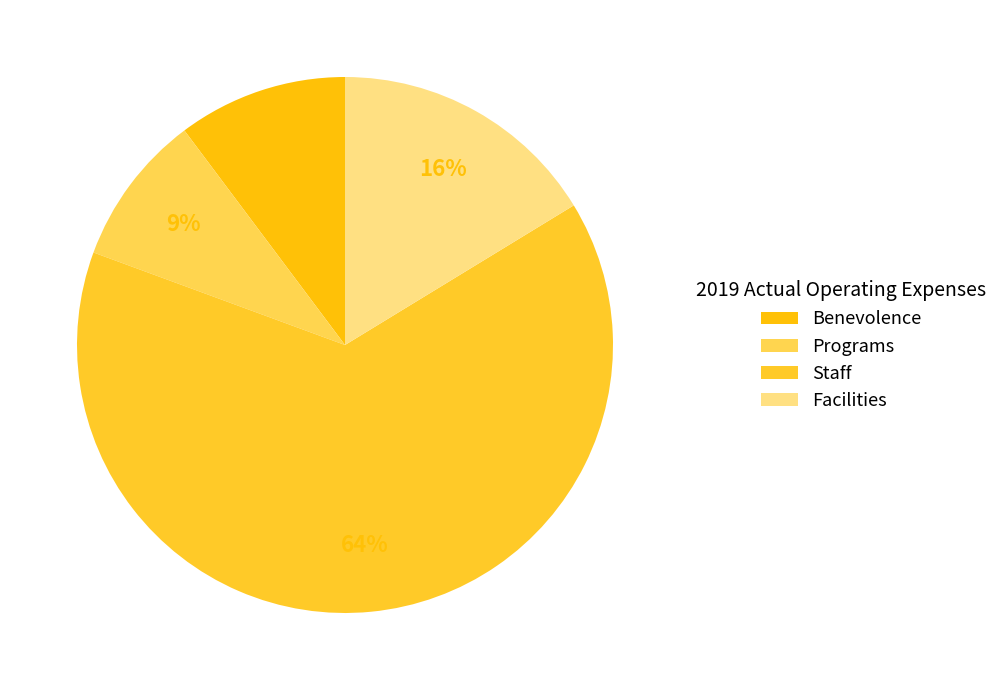

Which category accounts for the majority?

Staff